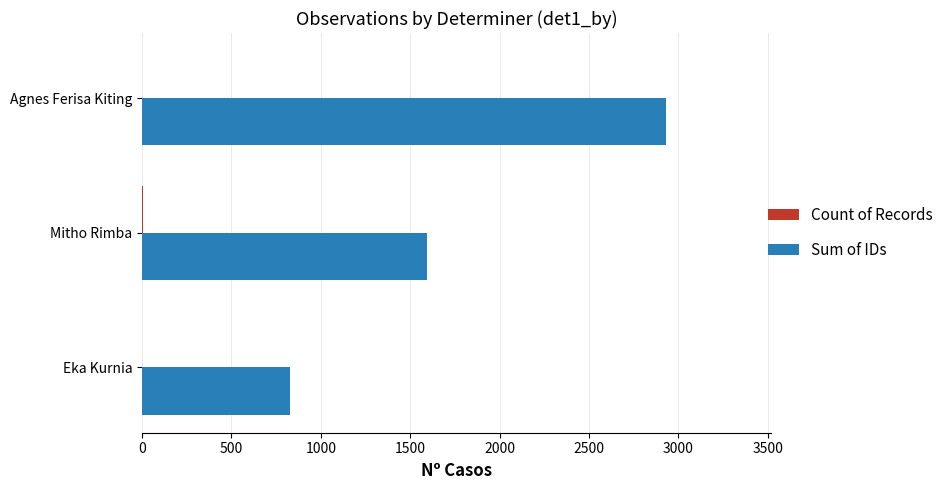

At which category is the sum across all series the highest?

Agnes Ferisa Kiting